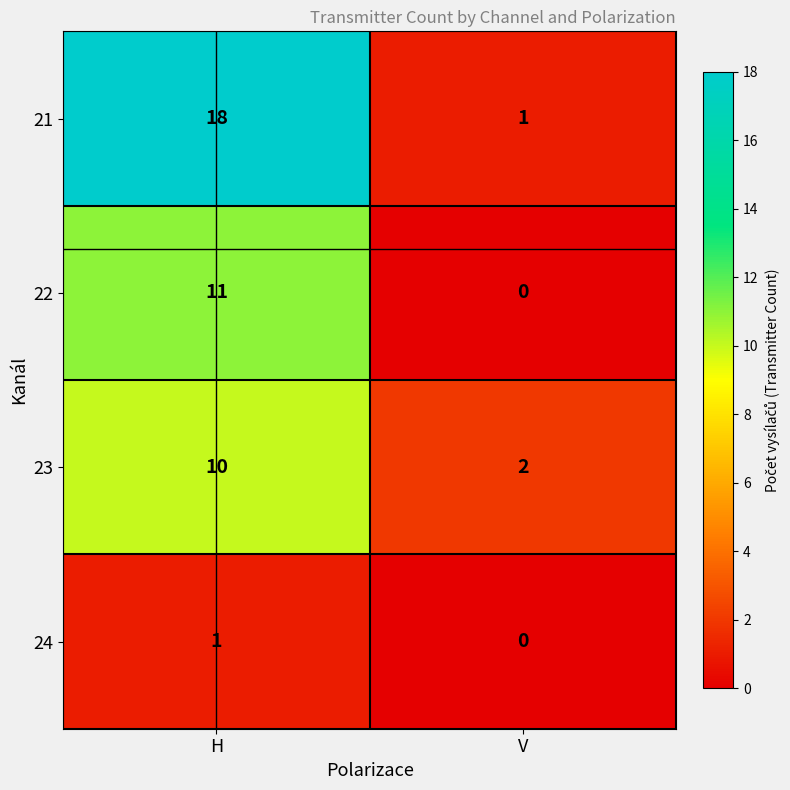

Where is 22 nearest to the value 5?

V